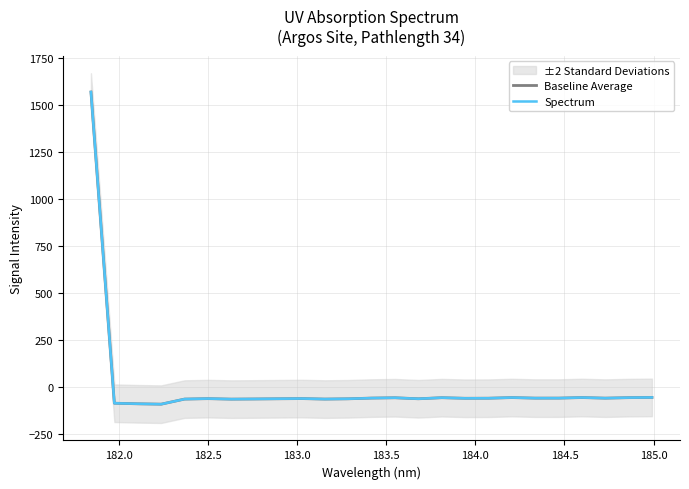

What is the minimum value for Baseline Average?

-89.5